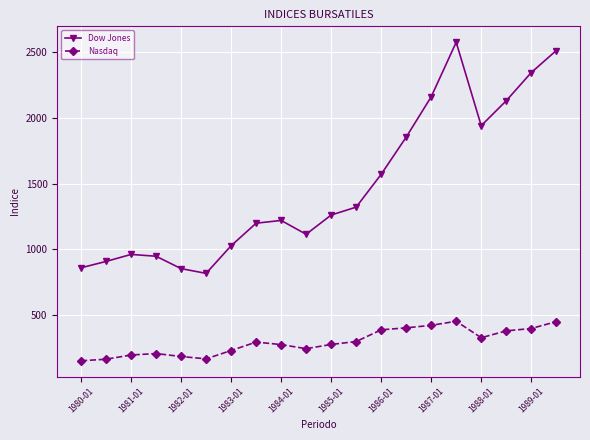

What is the value of the Dow Jones point at the 12th from the left?

1321.0